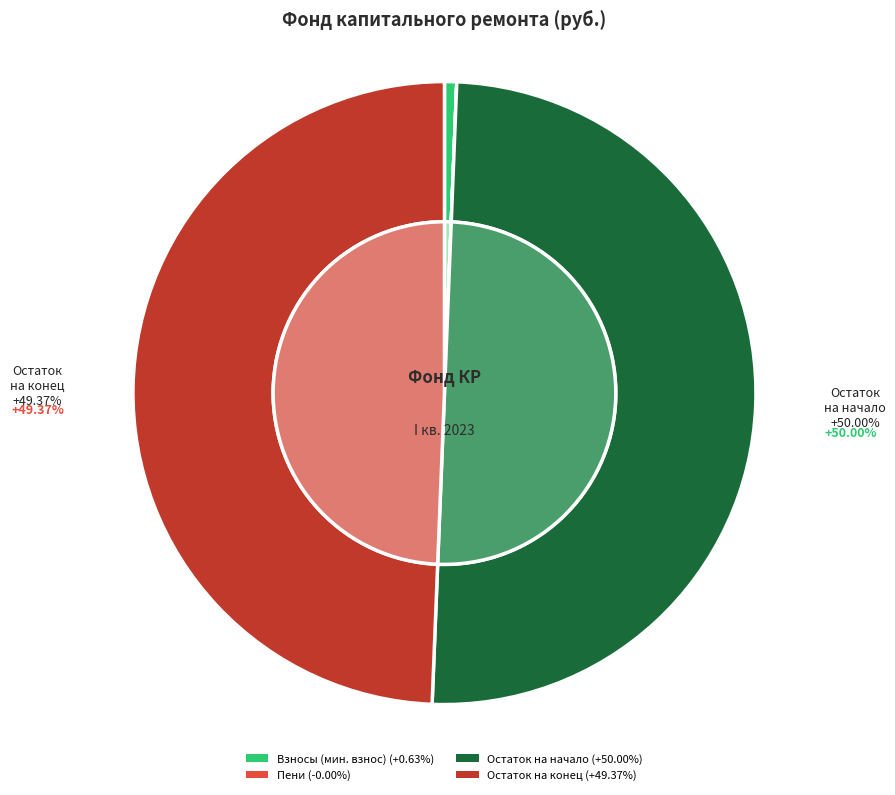

Is за счет минимального взноса the majority of the pie?

No